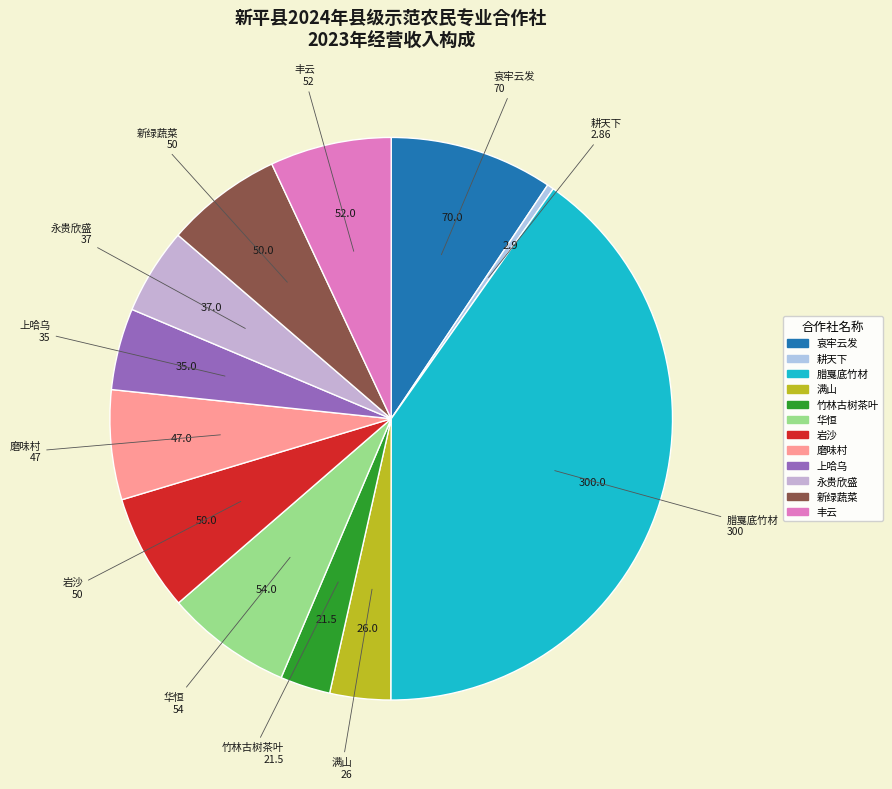

To the nearest percent, what is the average slice percentage?

8%